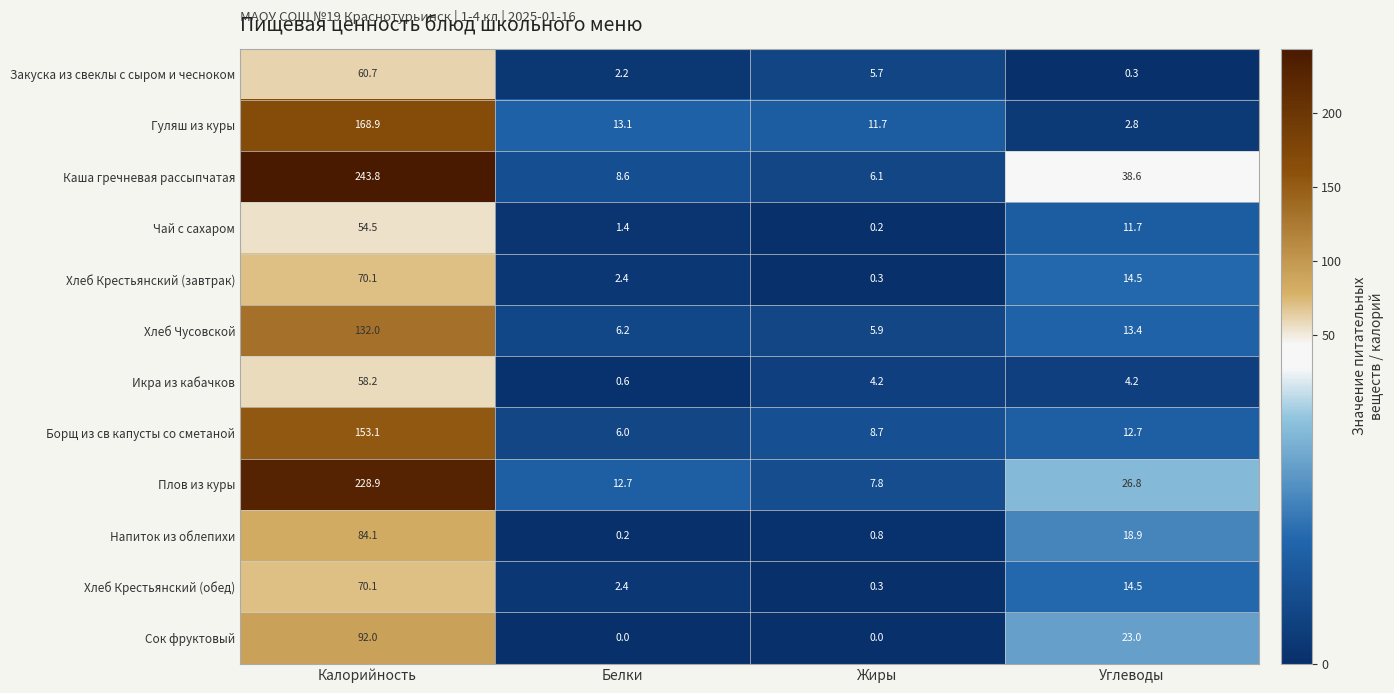

Rank the categories by Плов из куры value from highest to lowest.

Калорийность, Углеводы, Белки, Жиры